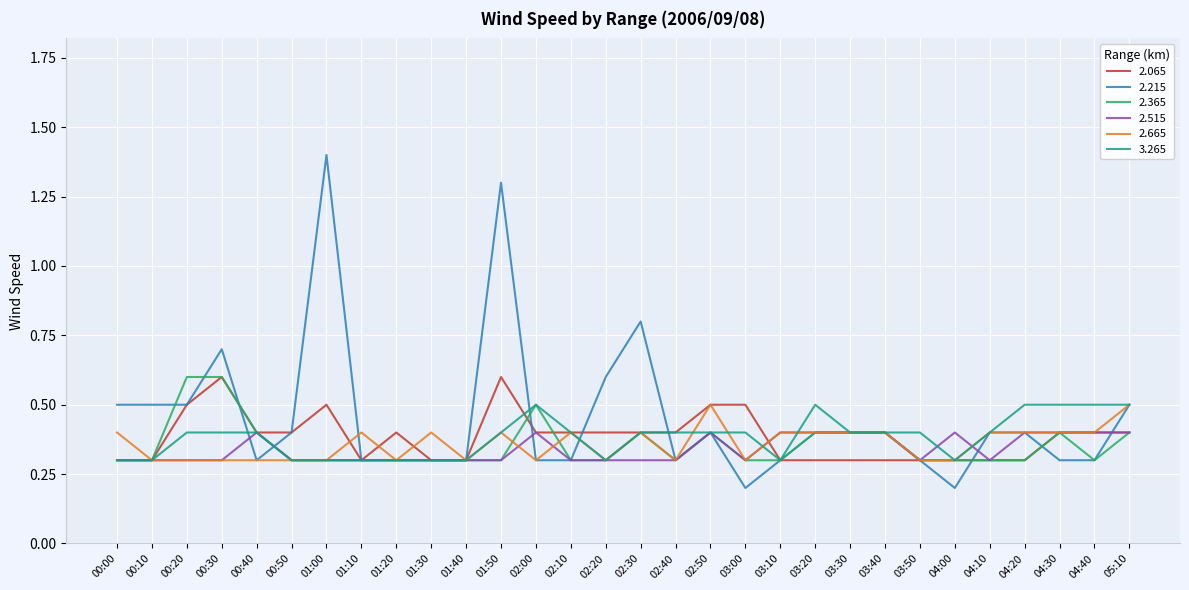

What is the minimum value shown in the chart?

0.2